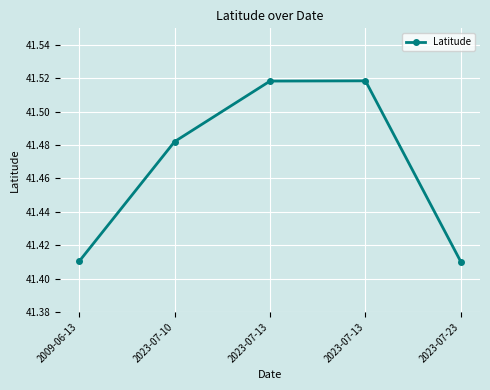

What is the approximate value at 2023-07-23?

41.4